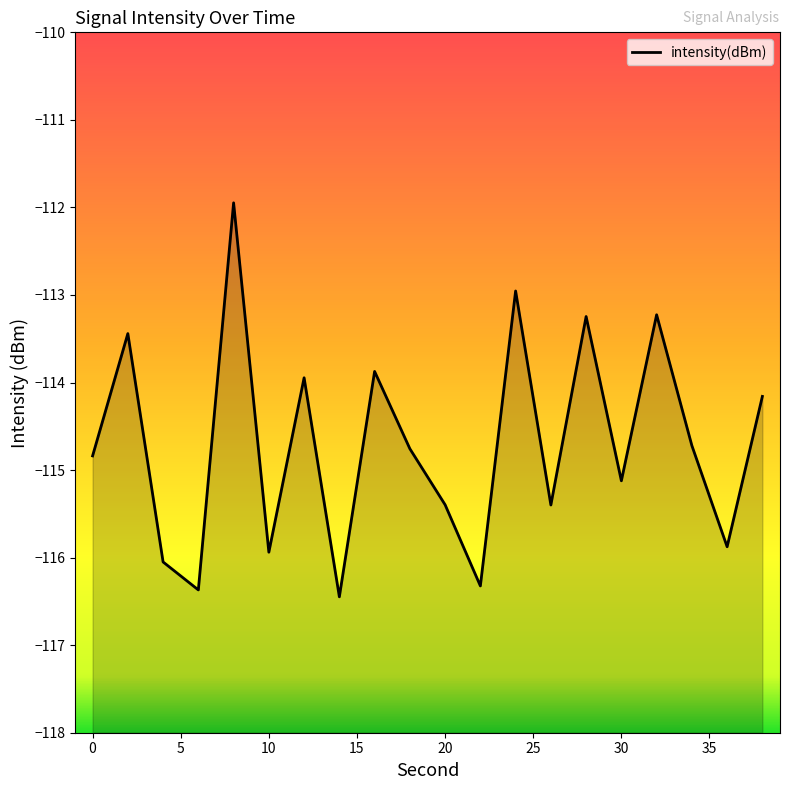

Reading left to right, list all the values displayed in this chart.

0=-114.8	2=-113.4	4=-116.0	6=-116.4	8=-111.9	10=-115.9	12=-113.9	14=-116.4	16=-113.9	18=-114.8	20=-115.4	22=-116.3	24=-113.0	26=-115.4	28=-113.2	30=-115.1	32=-113.2	34=-114.7	36=-115.9	38=-114.2